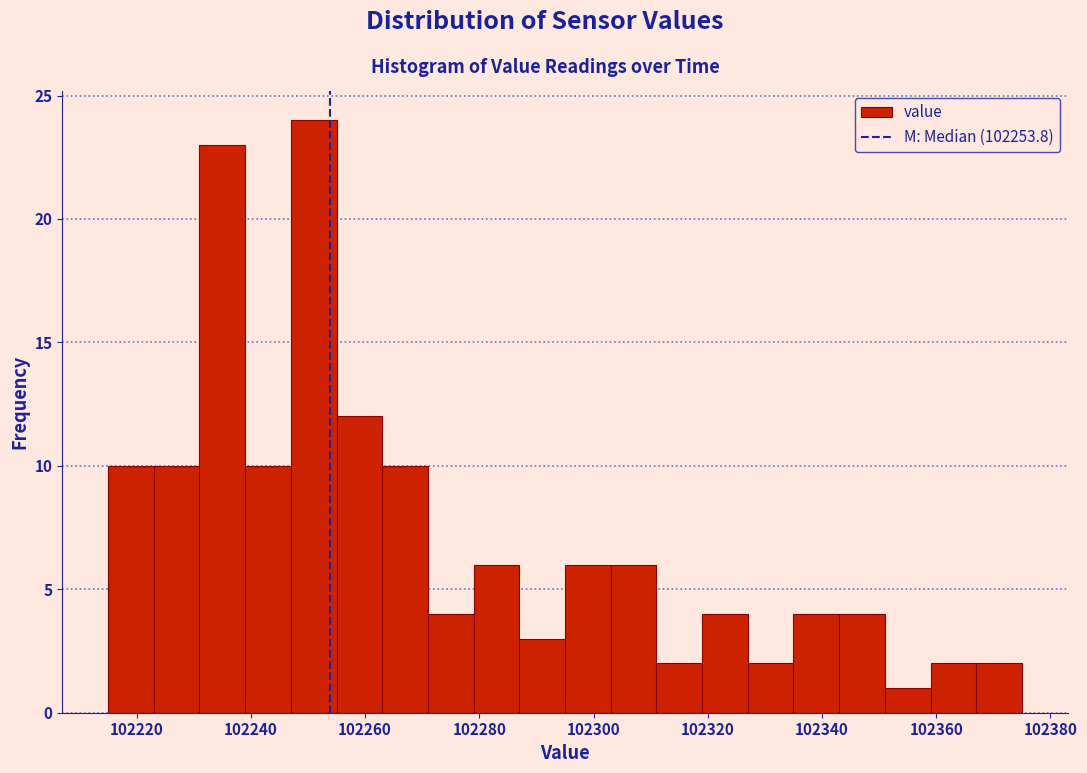

Over which range of the x-axis is the bar tallest?

102247 to 102255